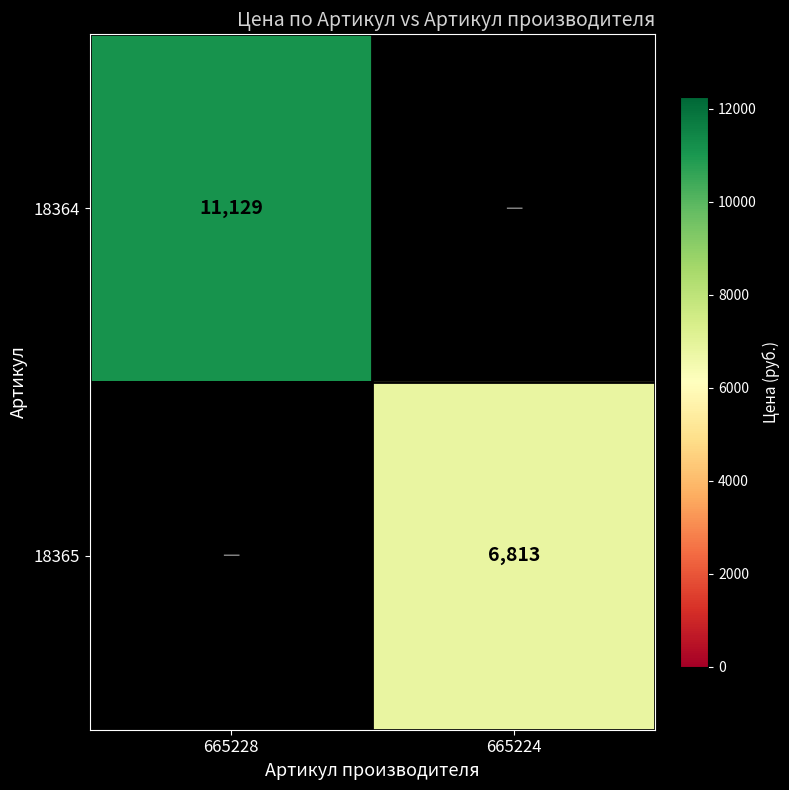

True or false: 18365 has a value of 6813 at 665224.

True